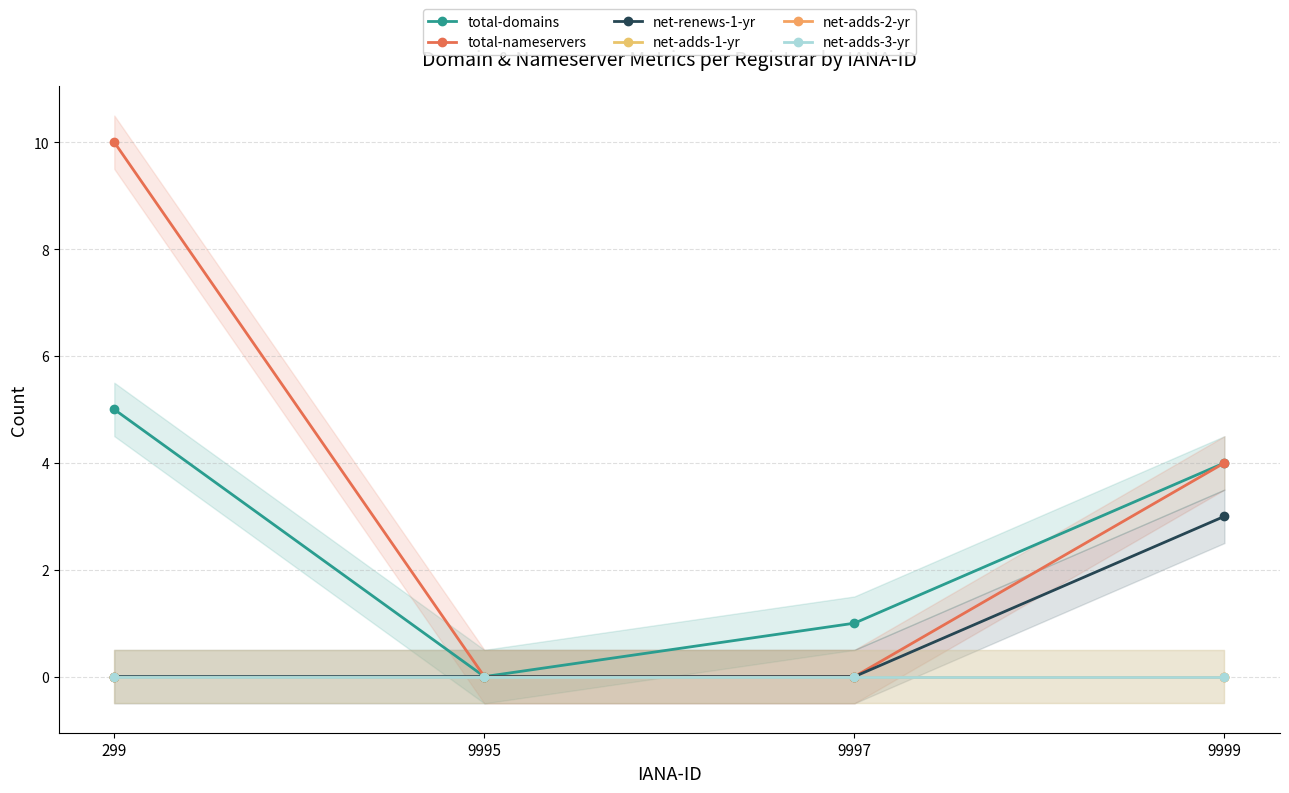

True or false: net-adds-1-yr has a value of 0 at 9999.

True